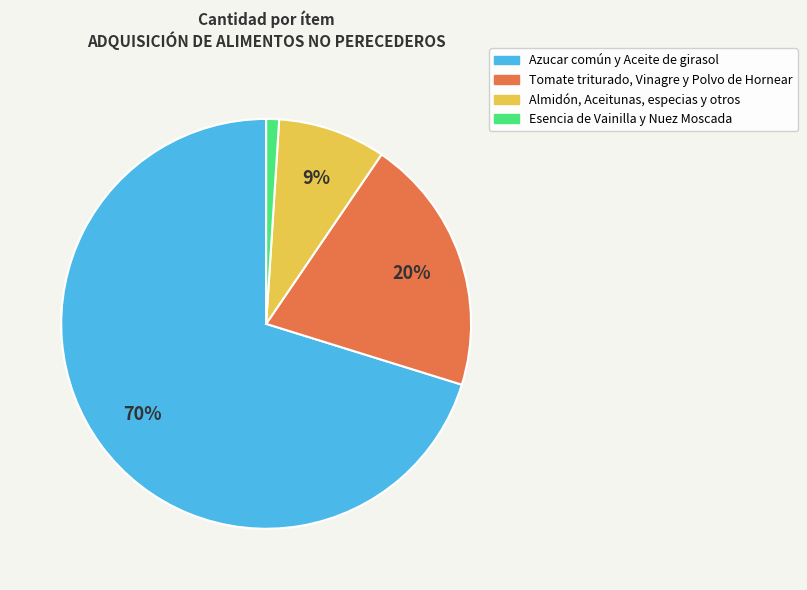

Does any single category account for the majority?

Yes